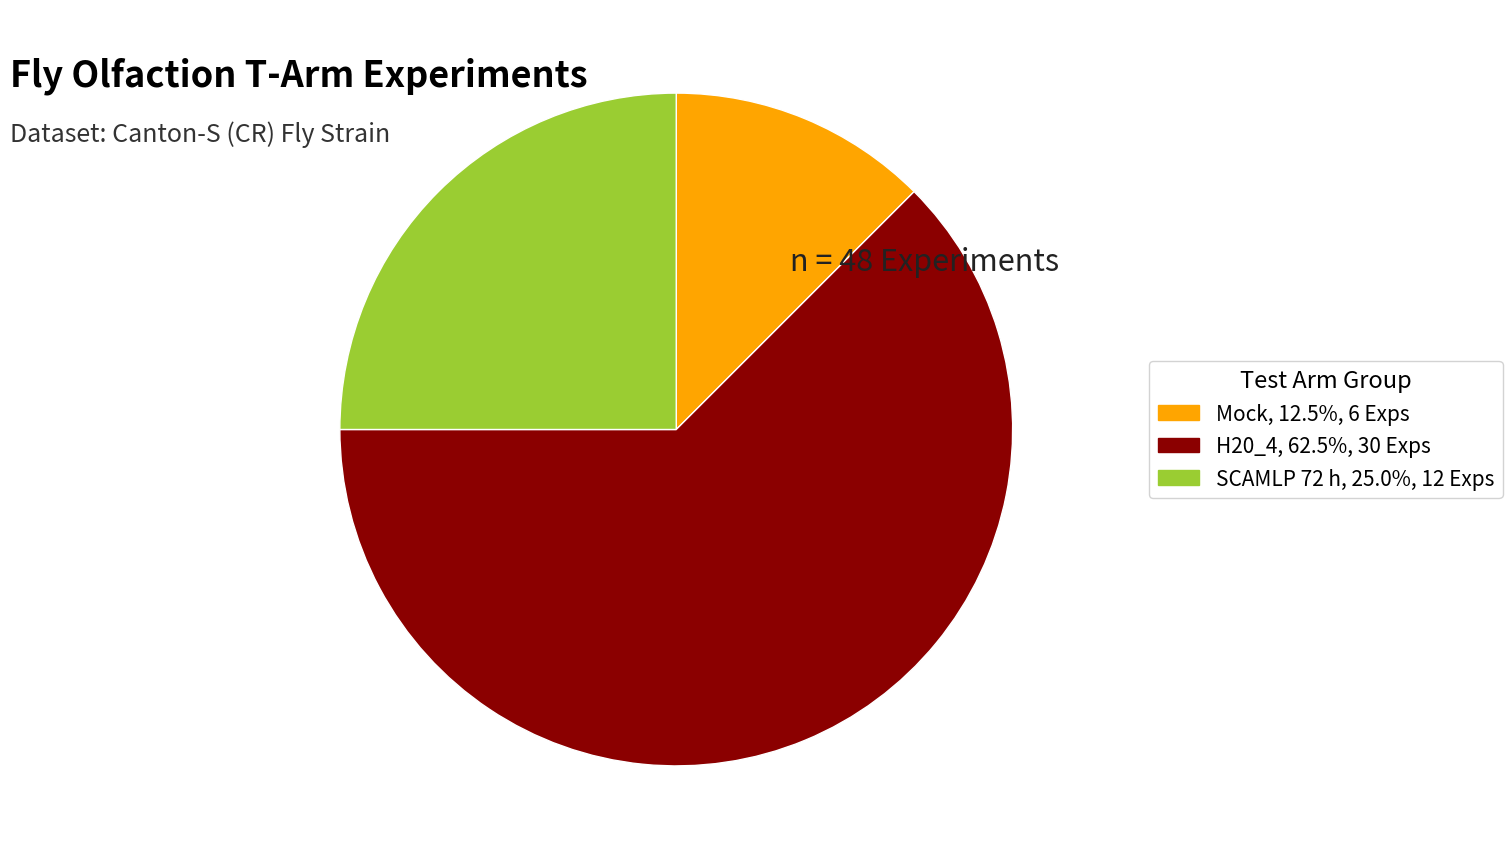

Do H20_4 and SCAMLP 72 h together represent more than half of the pie?

Yes